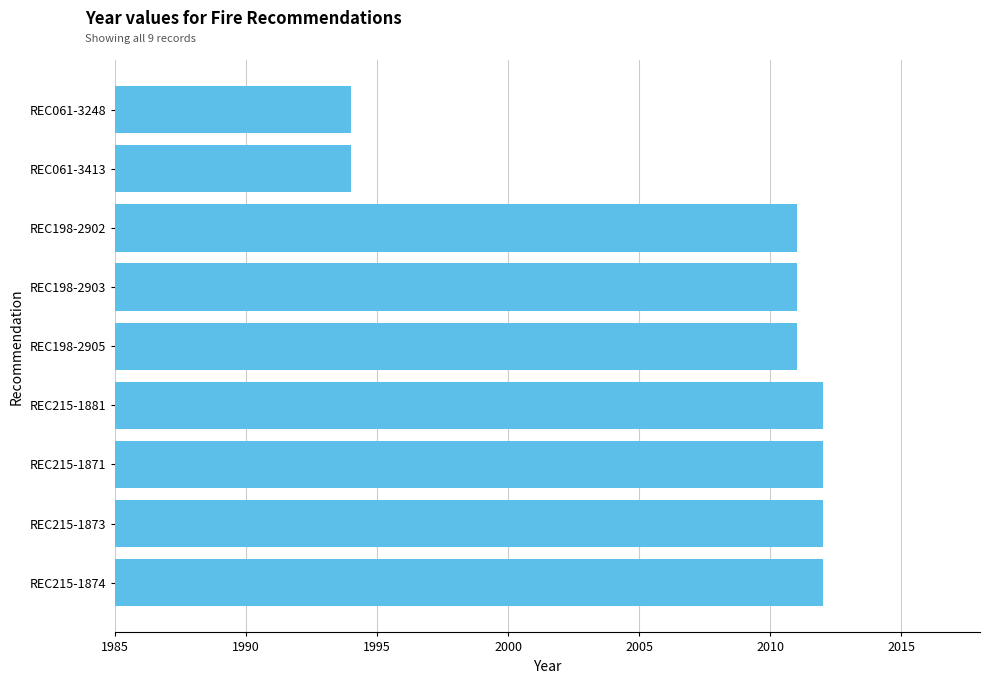

What is the difference between the second highest and minimum values?

18